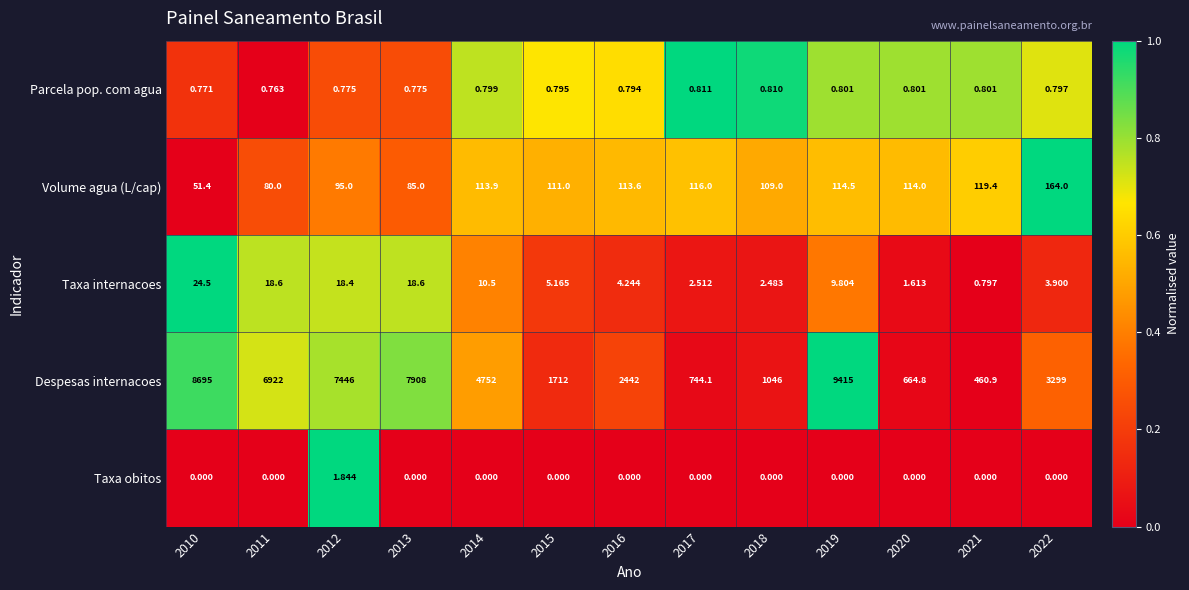

At 2022, list the series in order from largest to smallest.

Despesas internacoes, Volume agua (L/cap), Taxa internacoes, Parcela pop. com agua, Taxa obitos